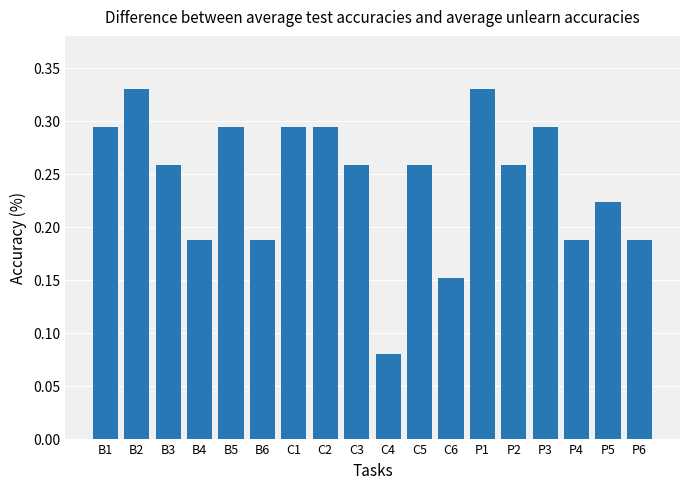

How many bars are there in total?

18